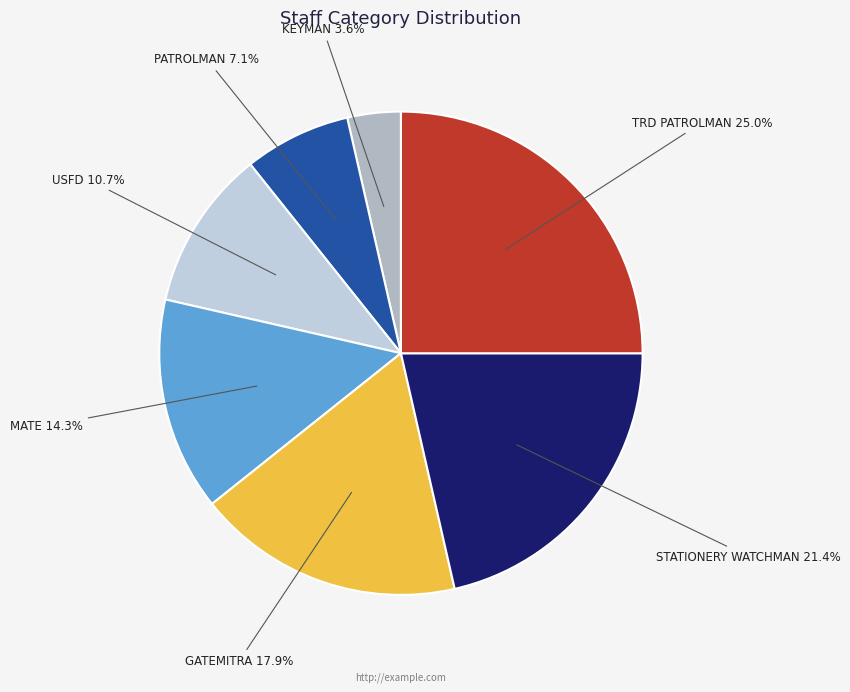

Which category has the smallest portion of the pie?

KEYMAN